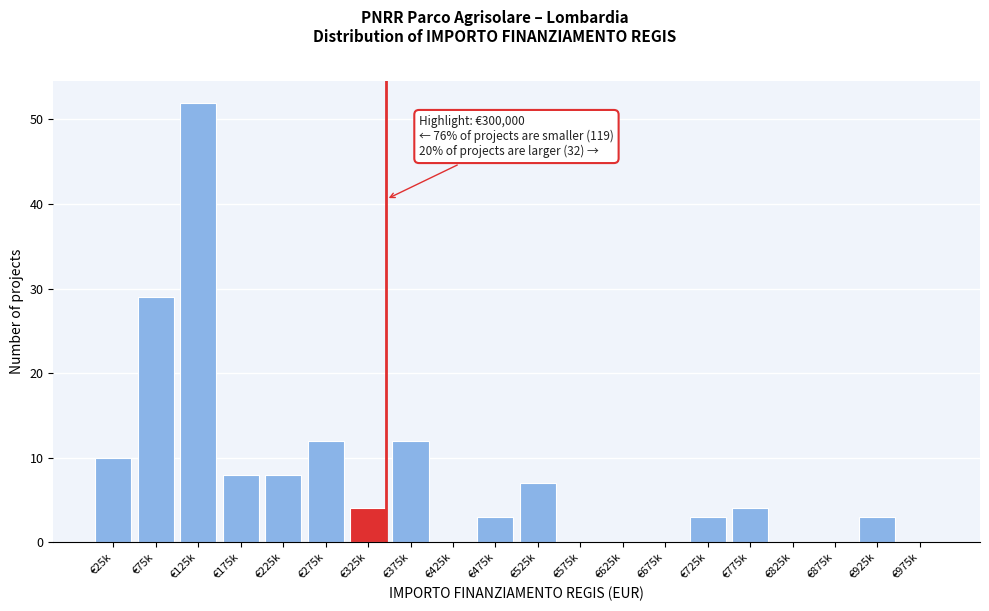

Reading left to right, list all the values displayed in this chart.

€25k=10	€75k=29	€125k=52	€175k=8	€225k=8	€275k=12	€325k=4	€375k=12	€425k=0	€475k=3	€525k=7	€575k=0	€625k=0	€675k=0	€725k=3	€775k=4	€825k=0	€875k=0	€925k=3	€975k=0